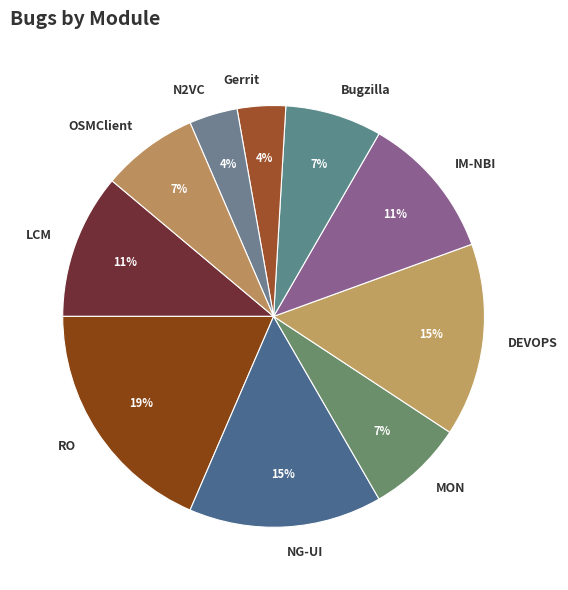

Does OSMClient represent more than half of the total?

No